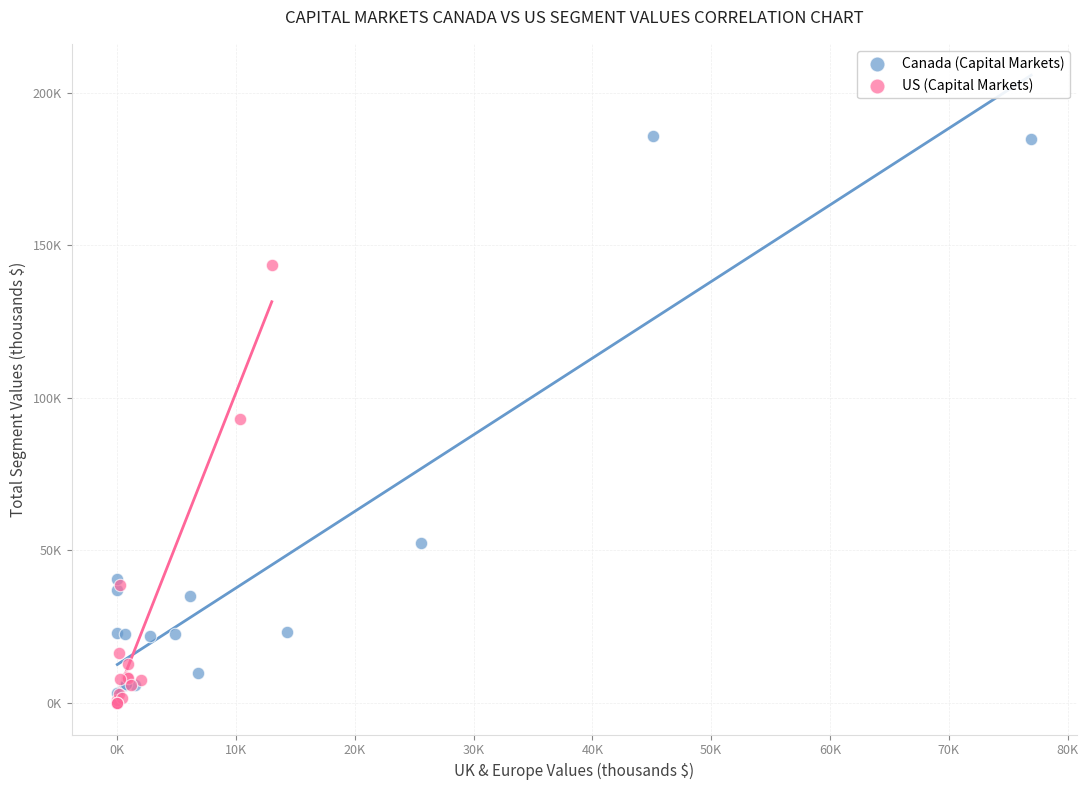

What are all the series names shown in the legend?

Canada (Capital Markets), US (Capital Markets)